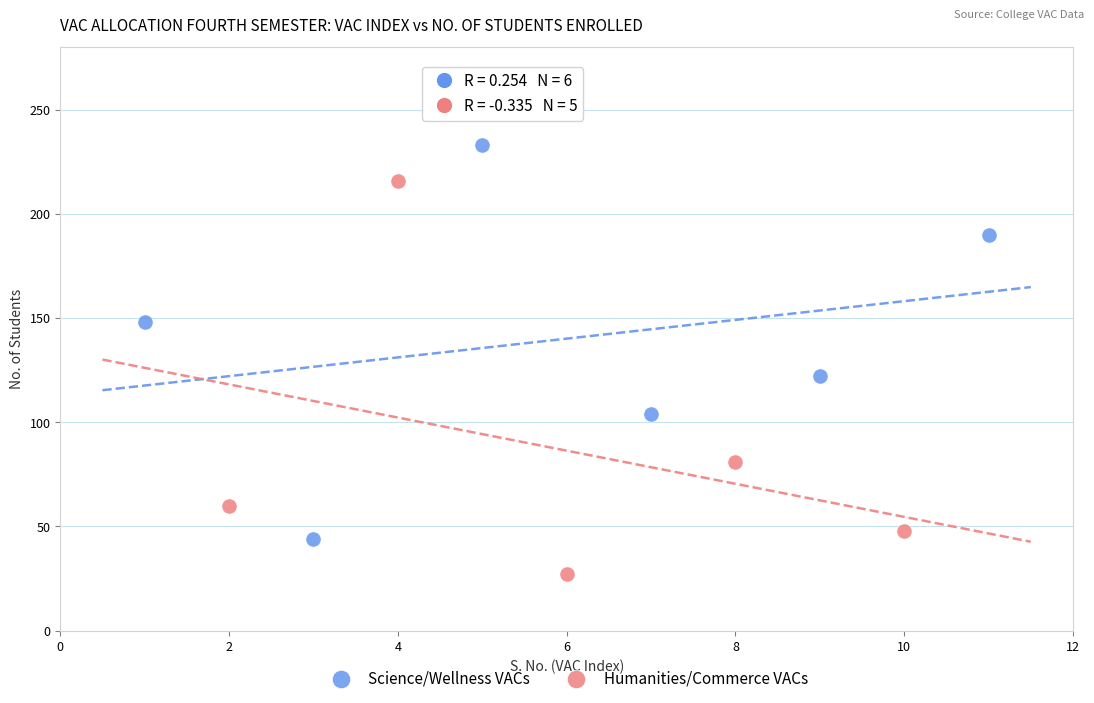

Which series reaches the maximum Y coordinate?

Science/Wellness VACs